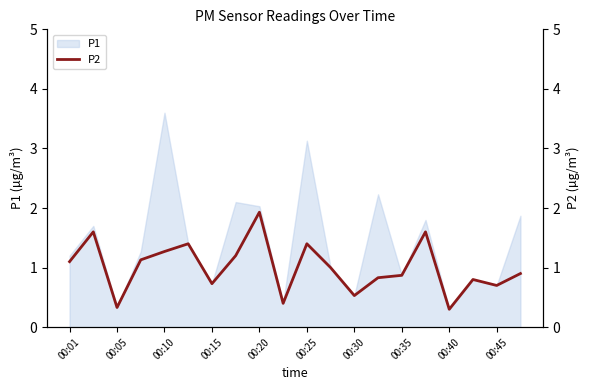

At which label does P1 reach its peak?

00:10